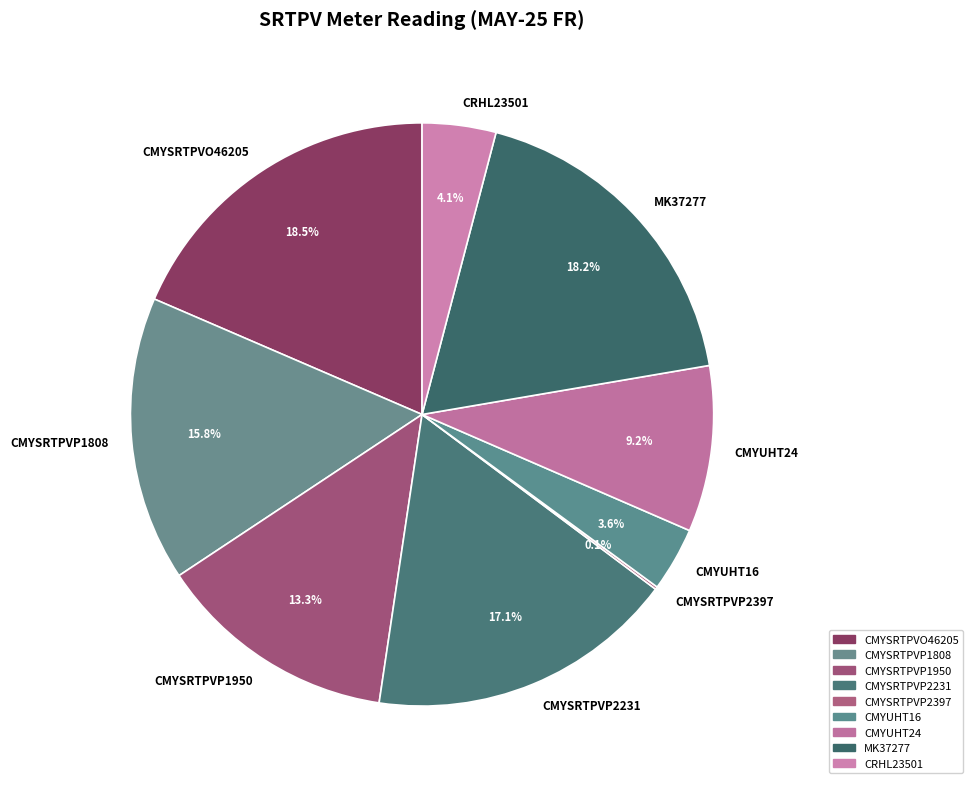

Combined, do CMYUHT16 and MK37277 account for over 50%?

No